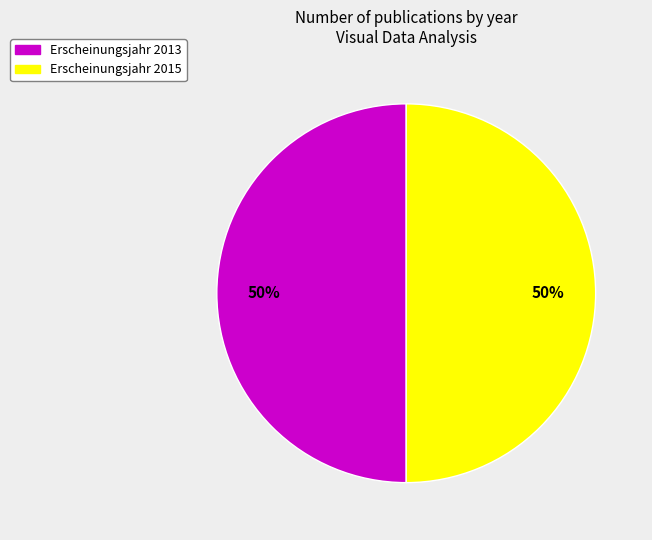

To the nearest percent, what is the average slice percentage?

50%